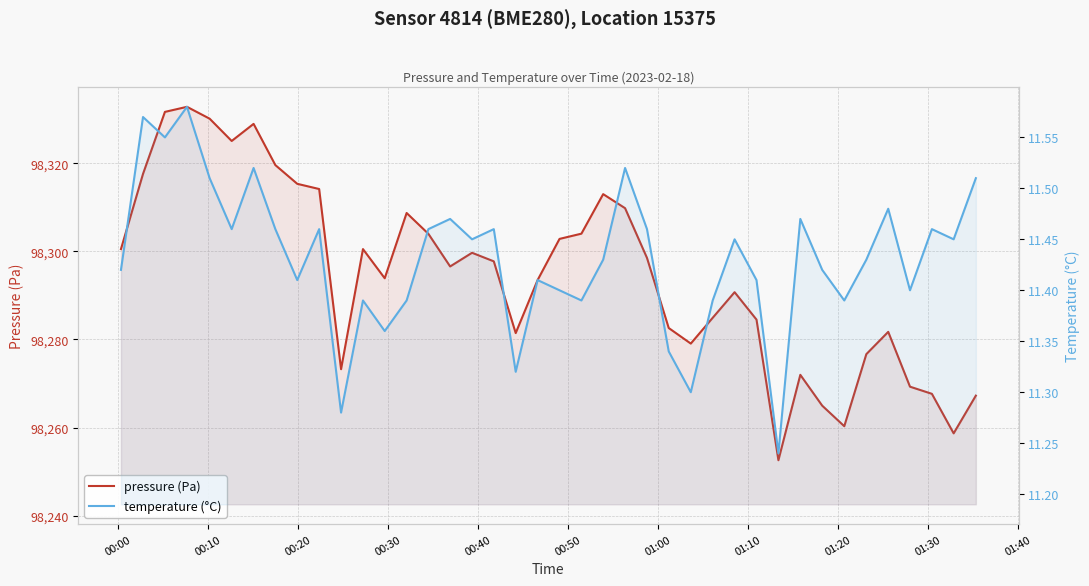

In pressure (Pa), how many points are higher than both neighbors (excluding endpoints)?

9